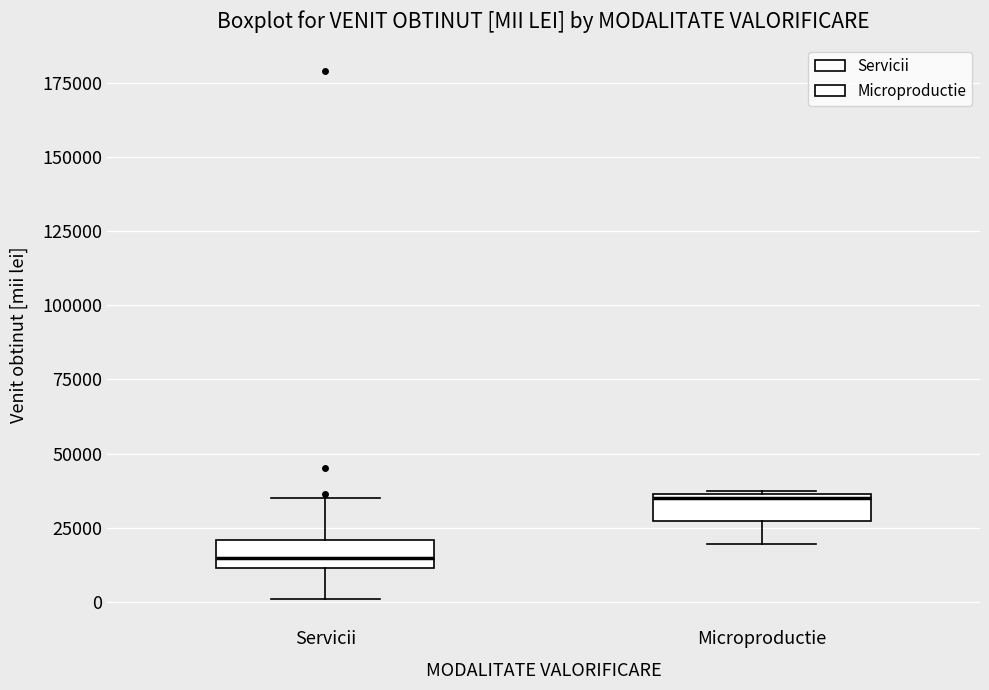

Reading left to right, transcribe this box plot: for each box, give where its median line is, the range the box spans, and where its two whiskers end, as read against the y-axis. The values are not printed on the chart, so give them approximately, as read against the axis.

Servicii: median 15000, box 10000 to 20000, whiskers 0 to 35000
Microproductie: median 35000, box 25000 to 35000, whiskers 20000 to 40000